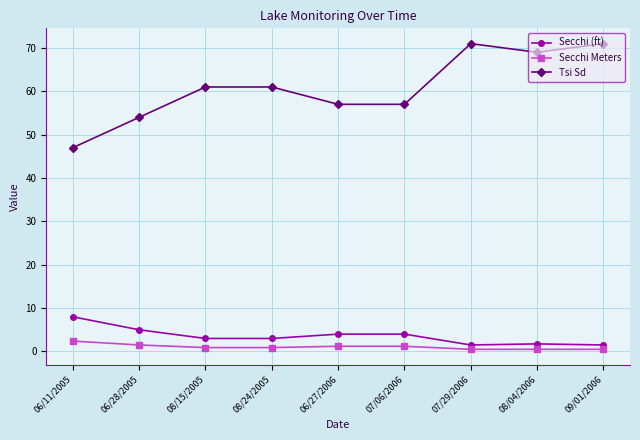

True or false: Tsi Sd and Secchi (ft) cross at least once.

False